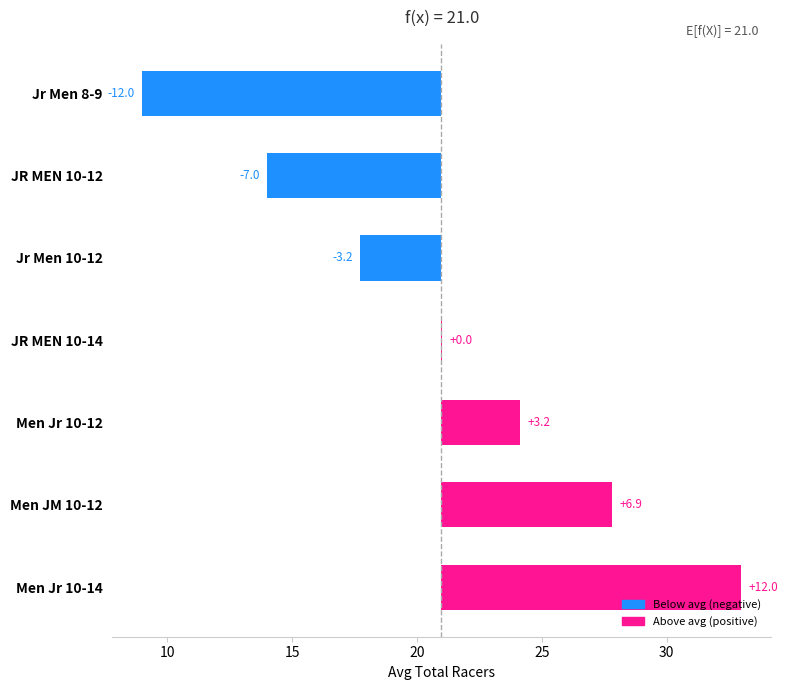

What position from the right is 6?

3